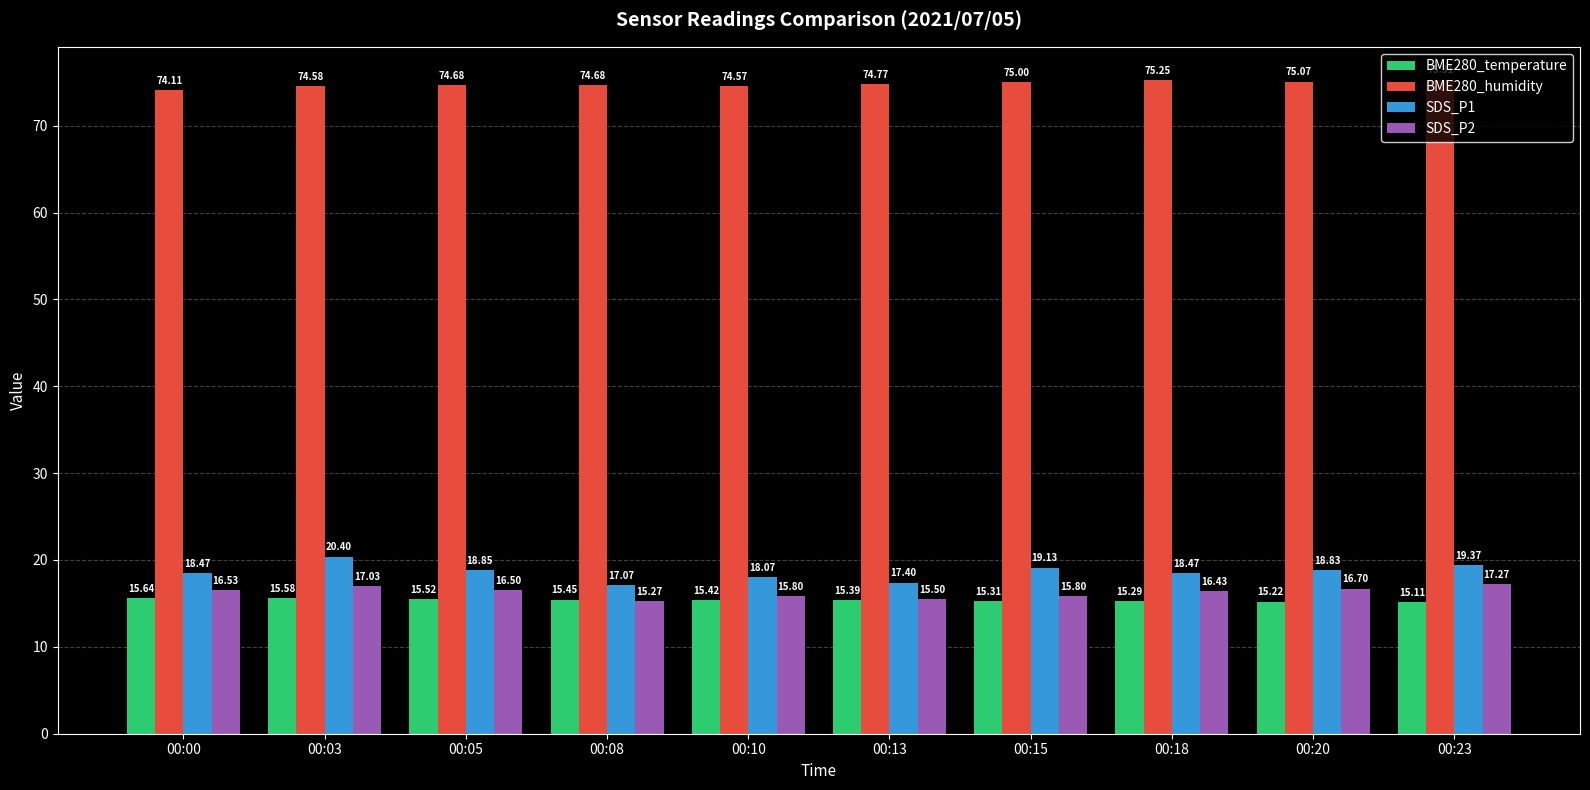

How many bars are there in each group?

4